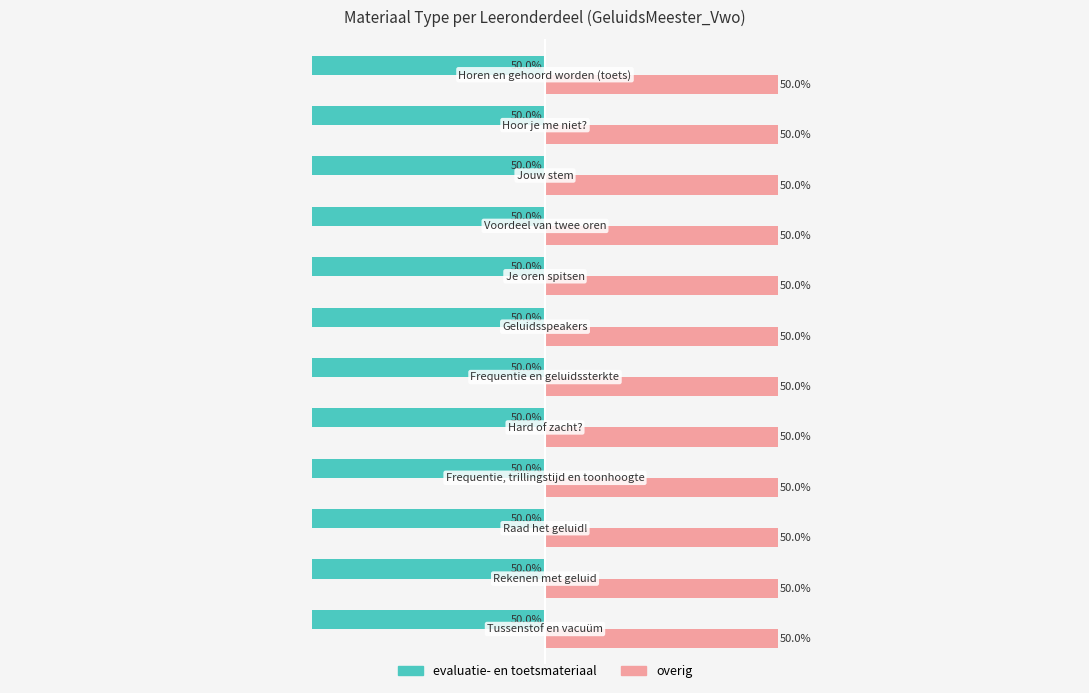

Which series has the largest total across all categories?

overig